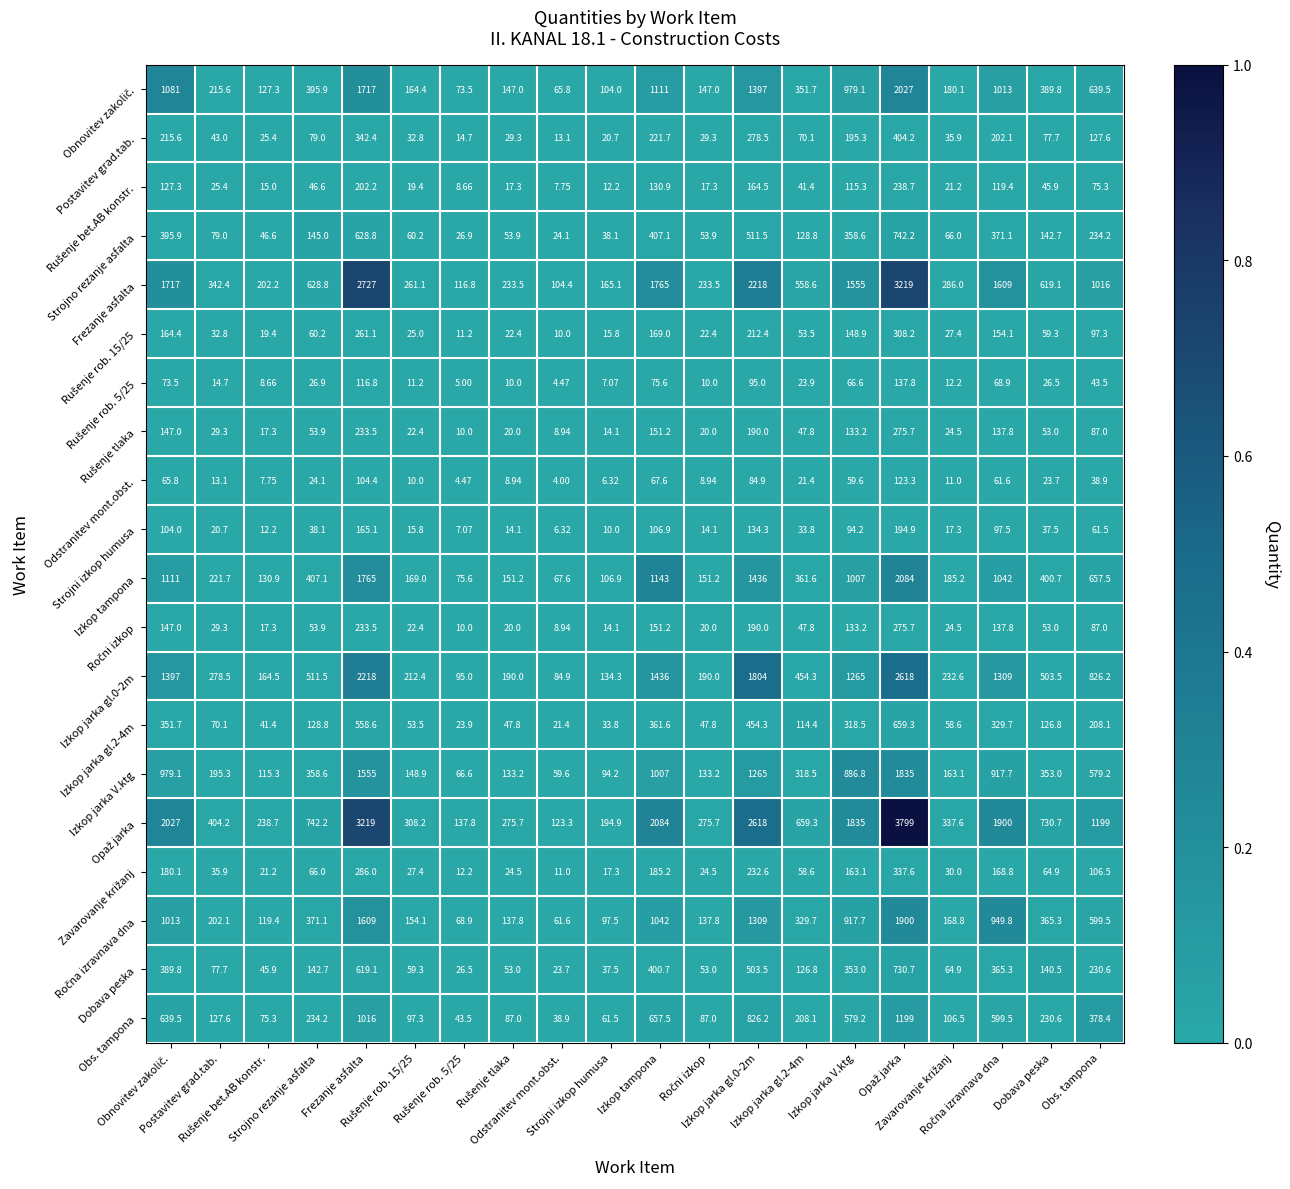

How many distinct data groups are displayed?

20